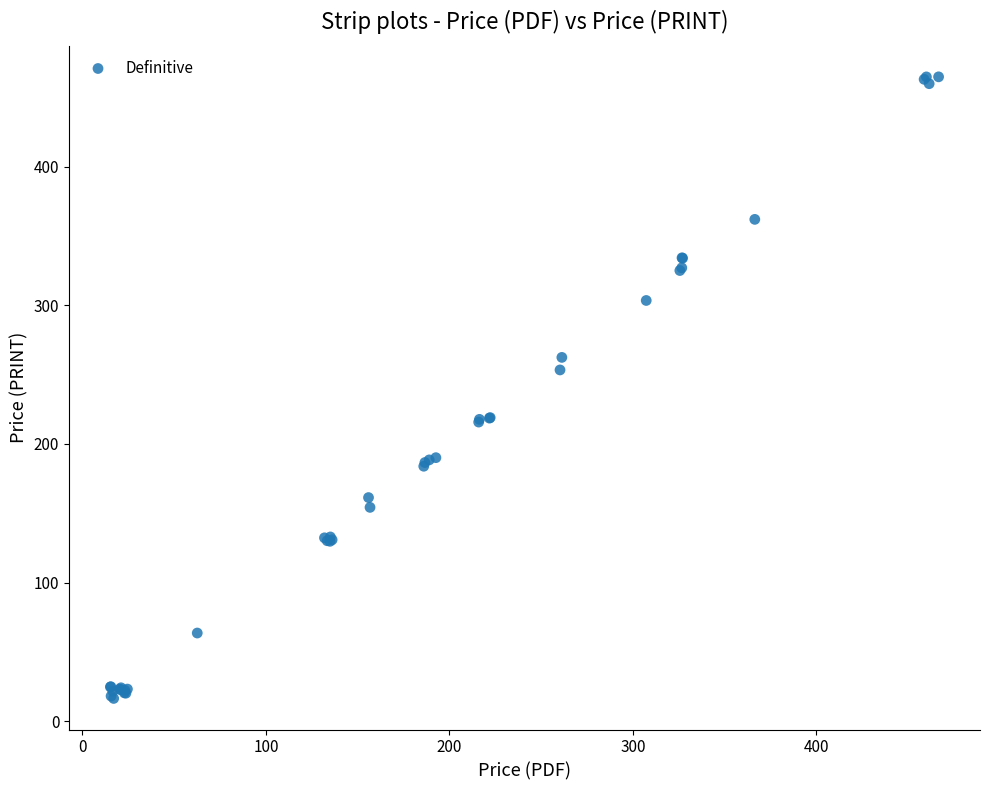

What Y value in the scatter plot is closest to 240?

253.3